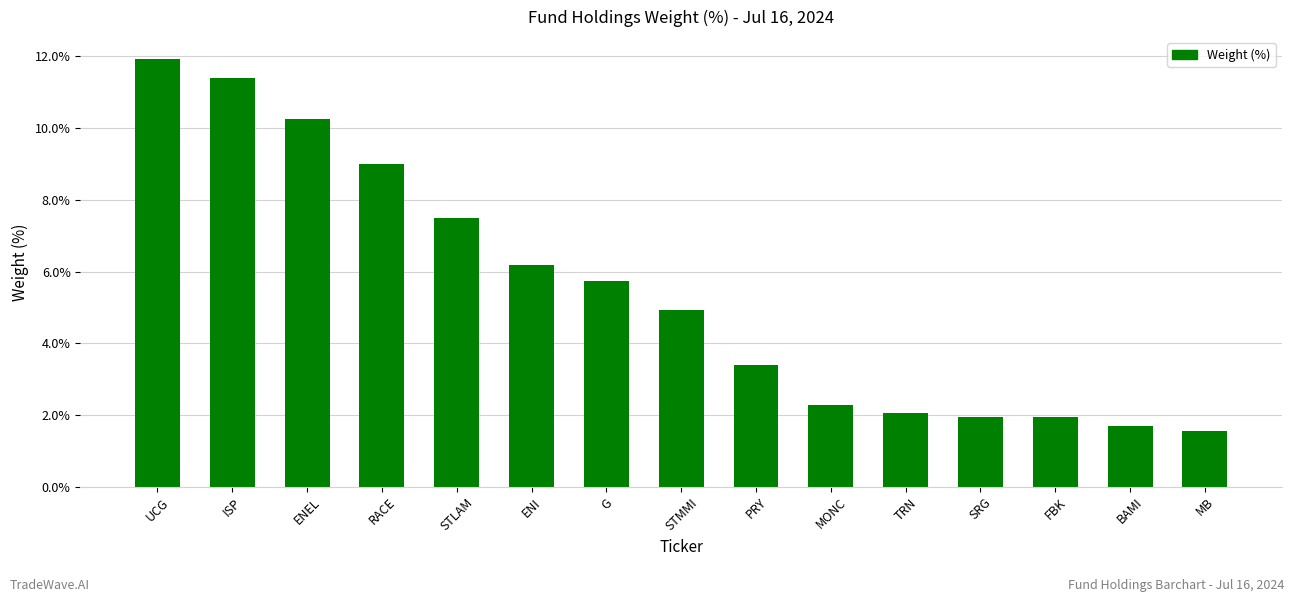

What position from the right is PRY?

7